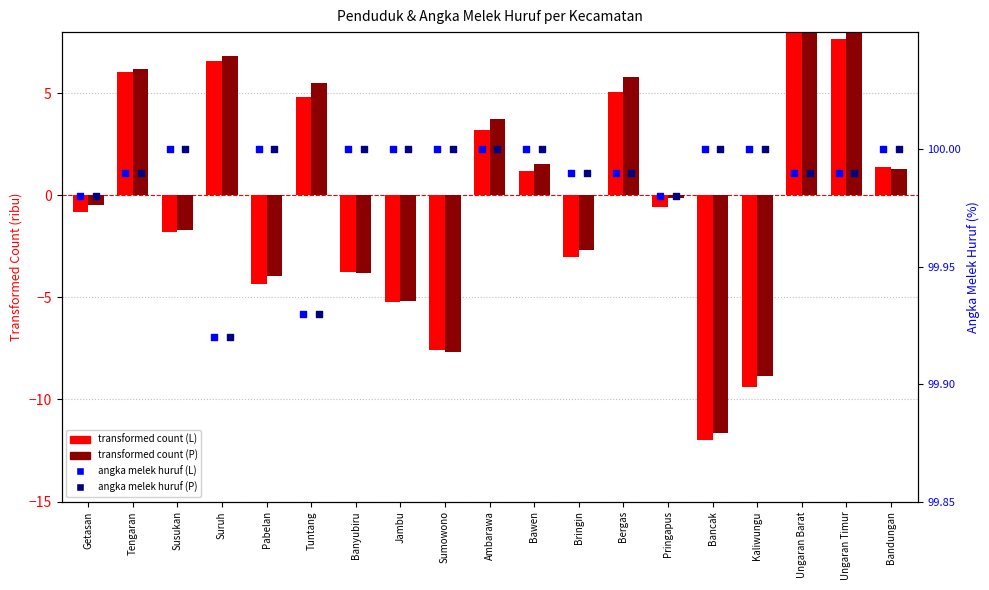

What are all the series names shown in the legend?

transformed count (L), transformed count (P), angka melek huruf (L), angka melek huruf (P)